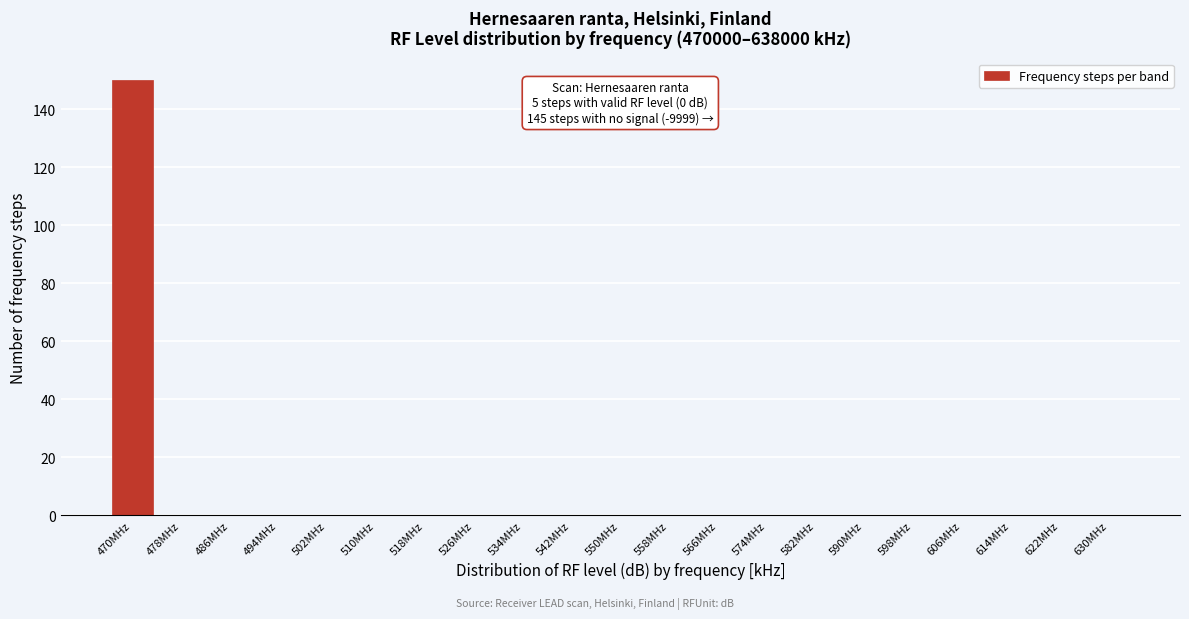

Reading right to left, what are all the values shown in this chart?

630MHz=0	622MHz=0	614MHz=0	606MHz=0	598MHz=0	590MHz=0	582MHz=0	574MHz=0	566MHz=0	558MHz=0	550MHz=0	542MHz=0	534MHz=0	526MHz=0	518MHz=0	510MHz=0	502MHz=0	494MHz=0	486MHz=0	478MHz=0	470MHz=150